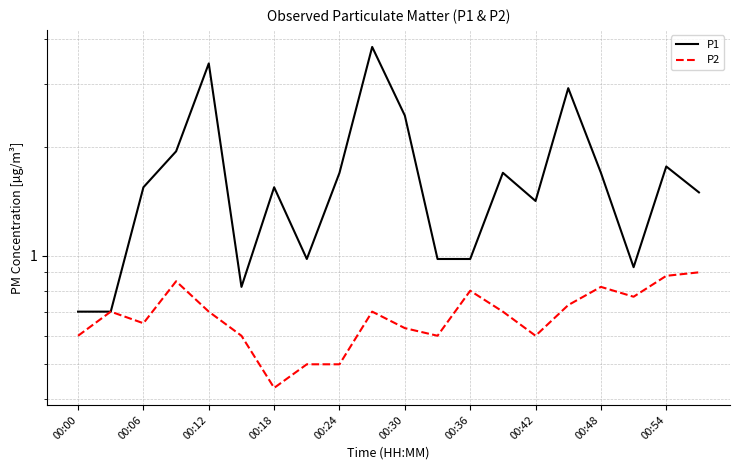

Which has a higher value, 16 or 13?

16